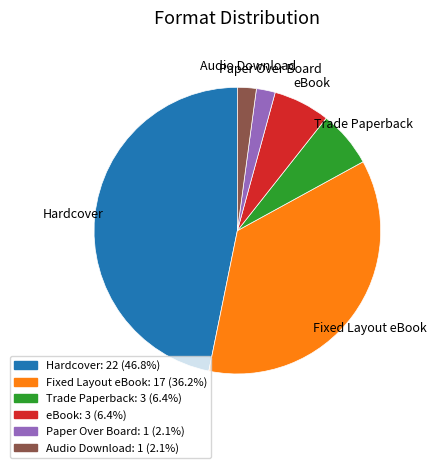

Count the number of slices in the pie.

6